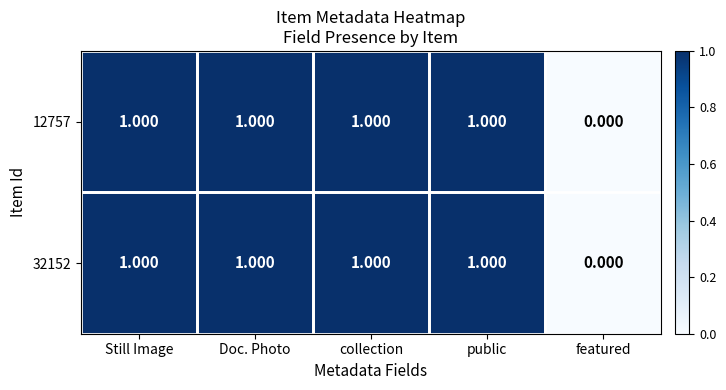

At which category does the chart reach its minimum across all series?

featured